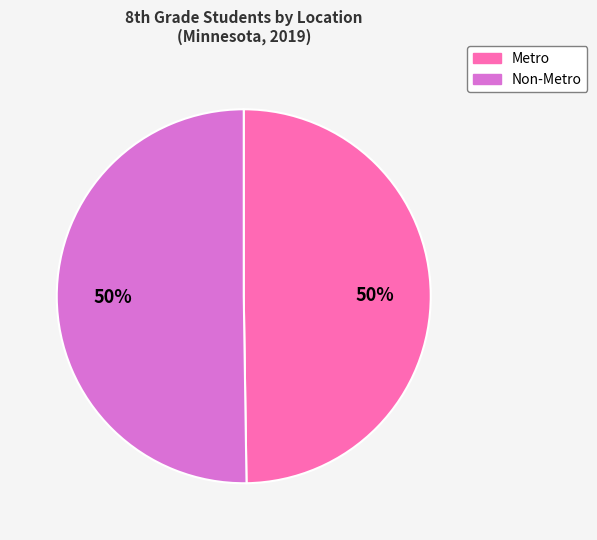

How many segments does this pie chart have?

2